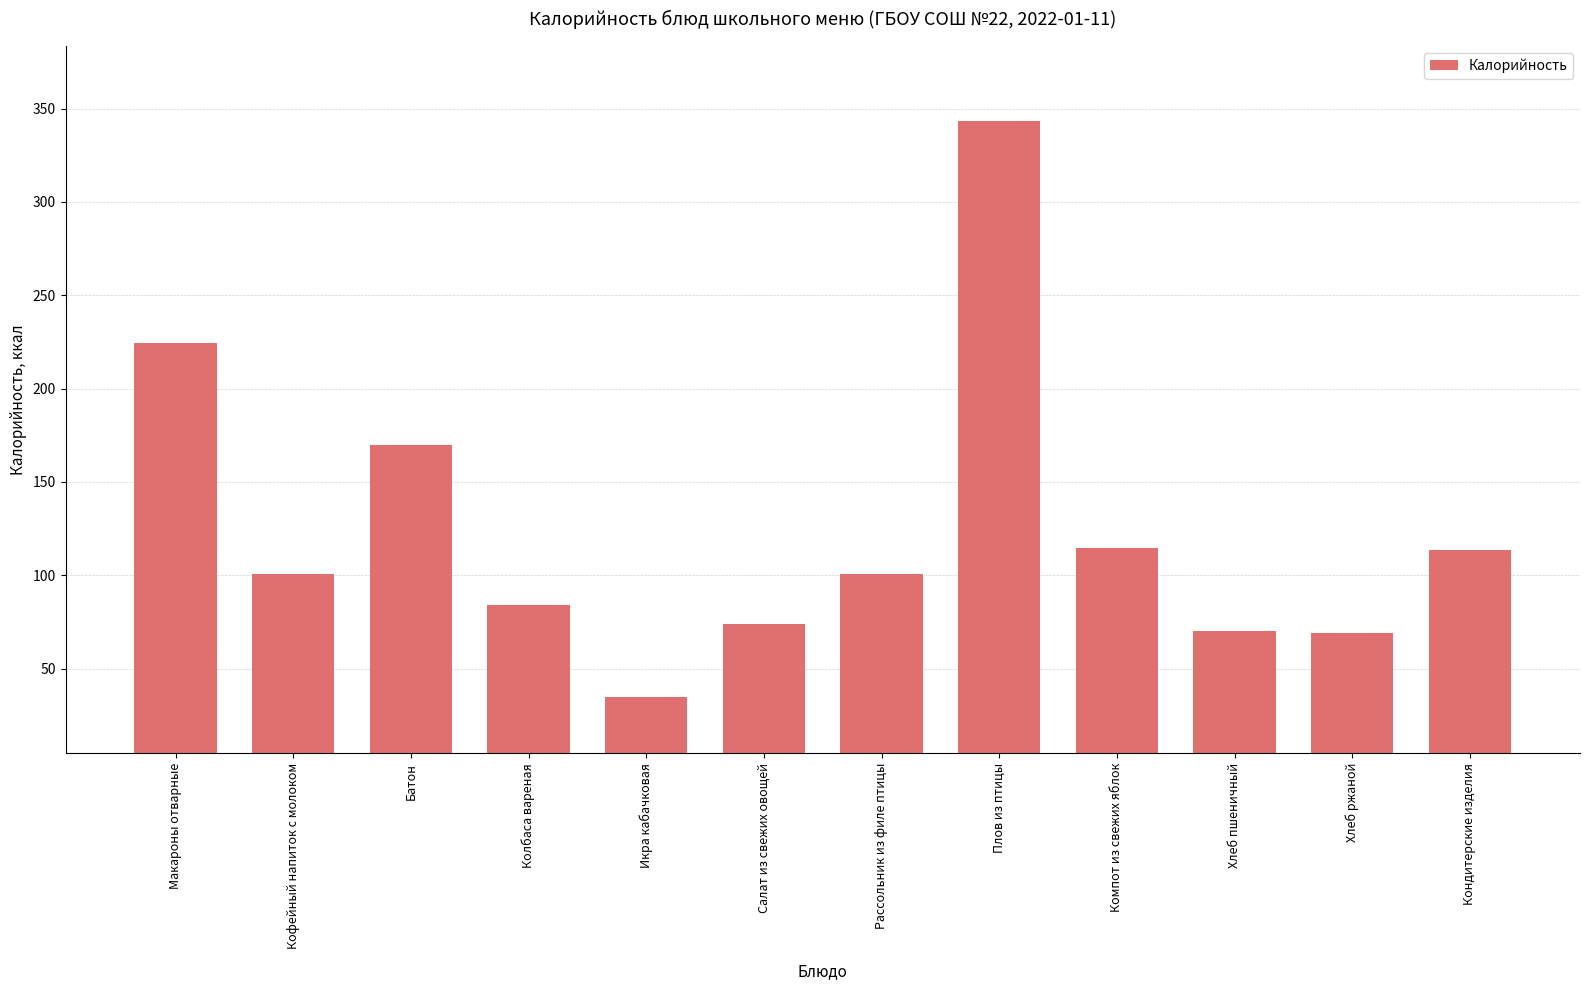

What is the label of the 7th bar from the right?

Салат из свежих овощей